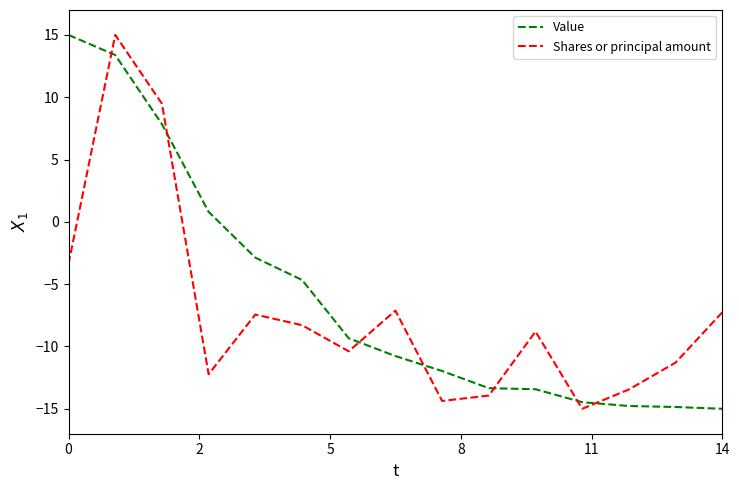

What is the highest value of the Value series?

15.0